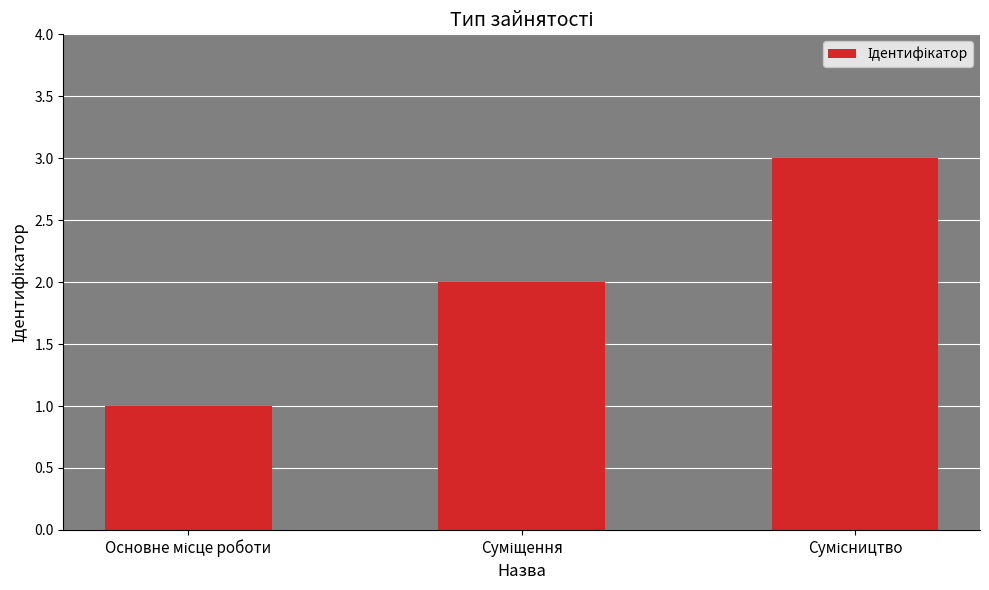

What is the sum of all values?

6